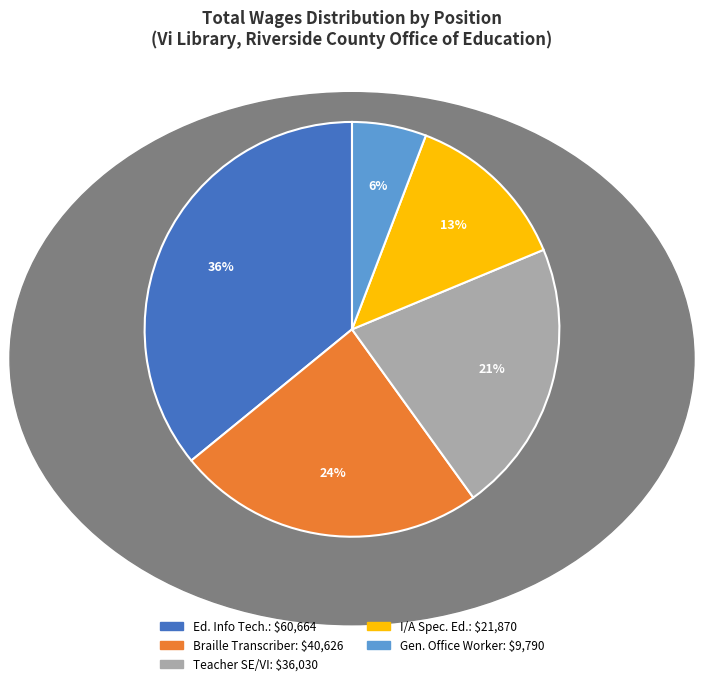

How many segments does this pie chart have?

5